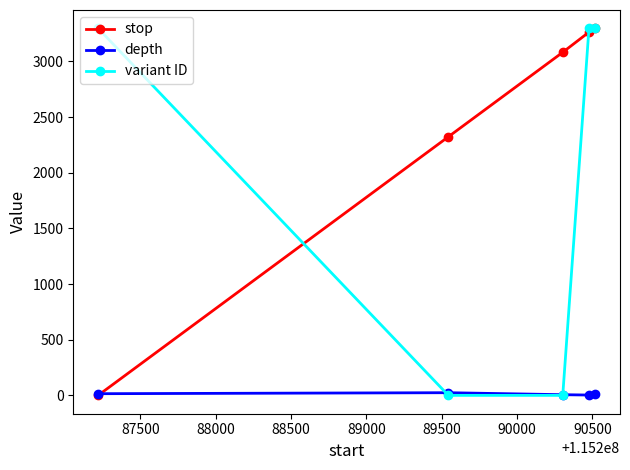

At how many categories does at least one series exceed 265?

5